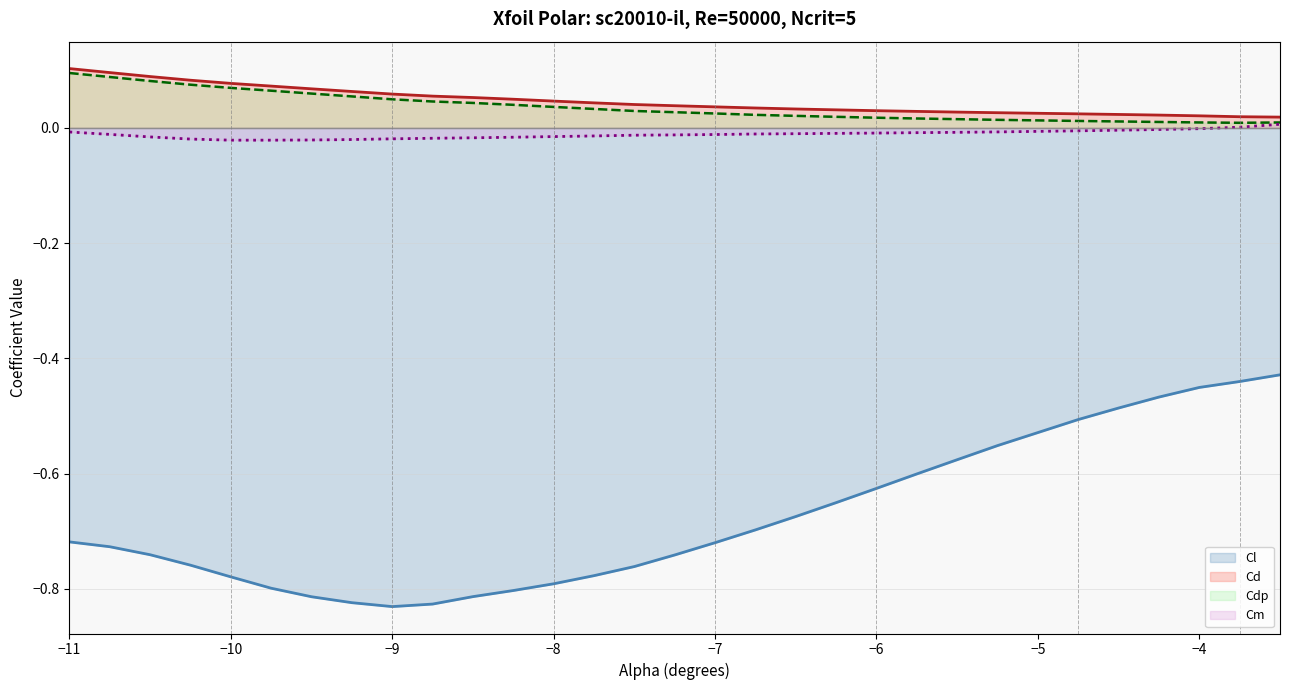

What are all the series names shown in the legend?

Cl, Cd, Cdp, Cm